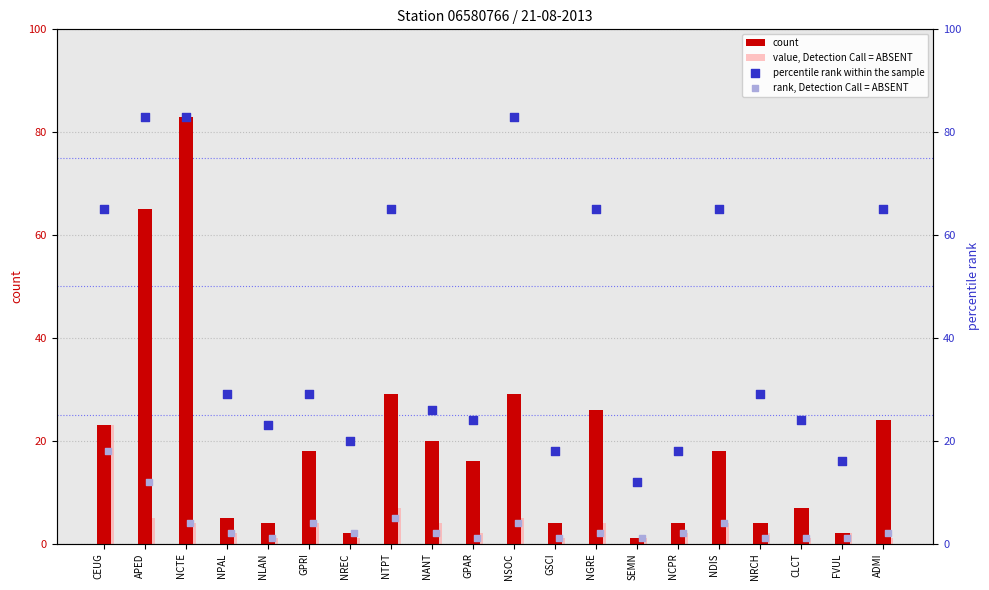

Which series has the largest total across all categories?

percentile rank within the sample